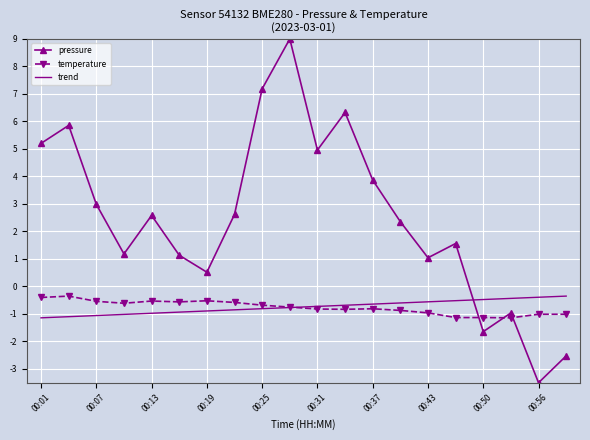

Which series has the largest total across all categories?

pressure